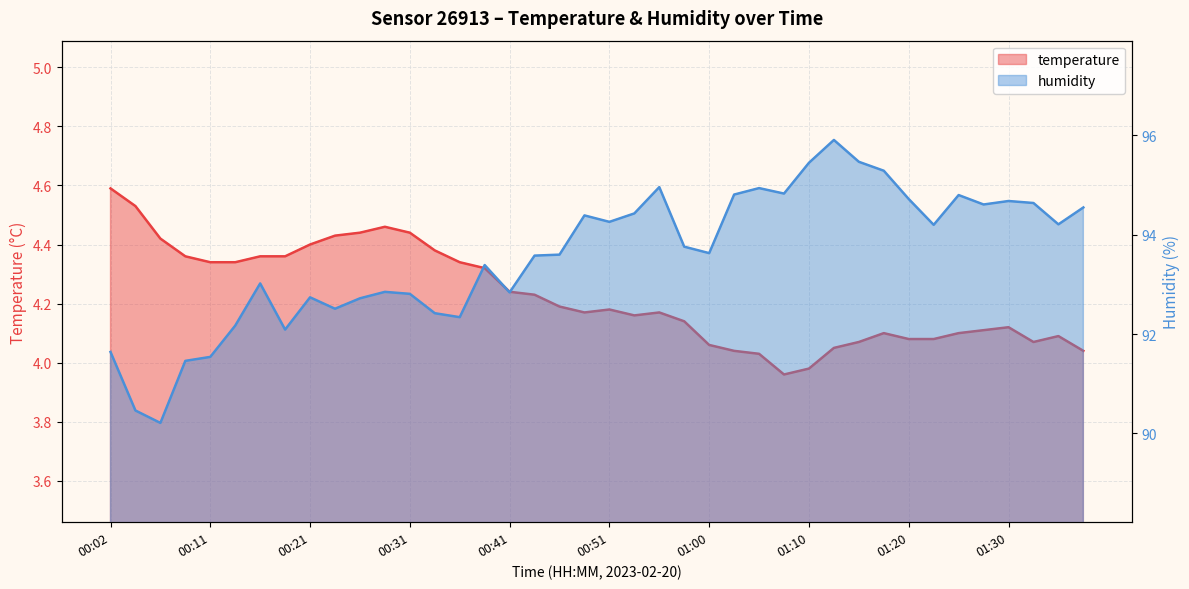

The value of humidity at 00:16 is 45.7. True or false?

False